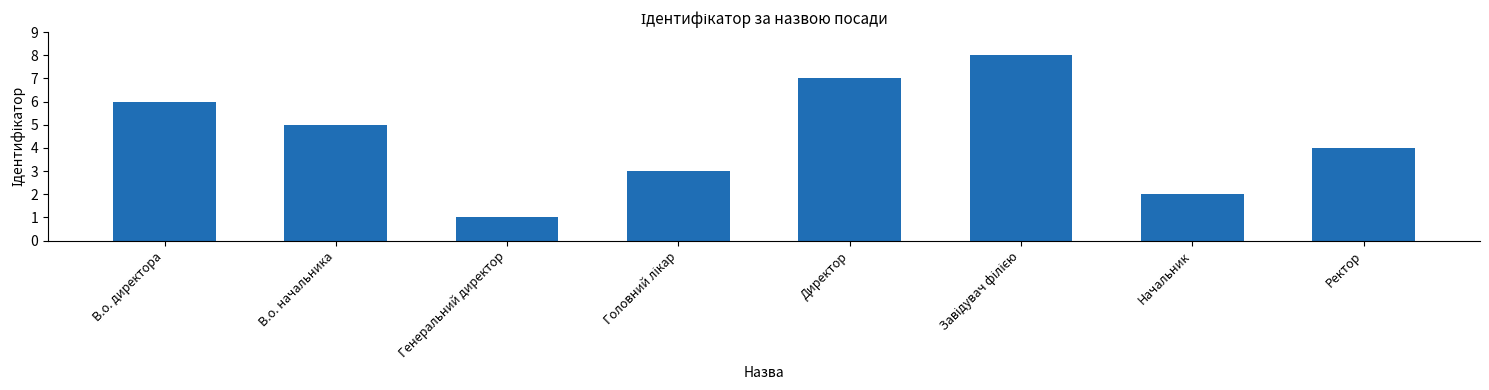

Between Директор and Ректор, which is larger?

Директор